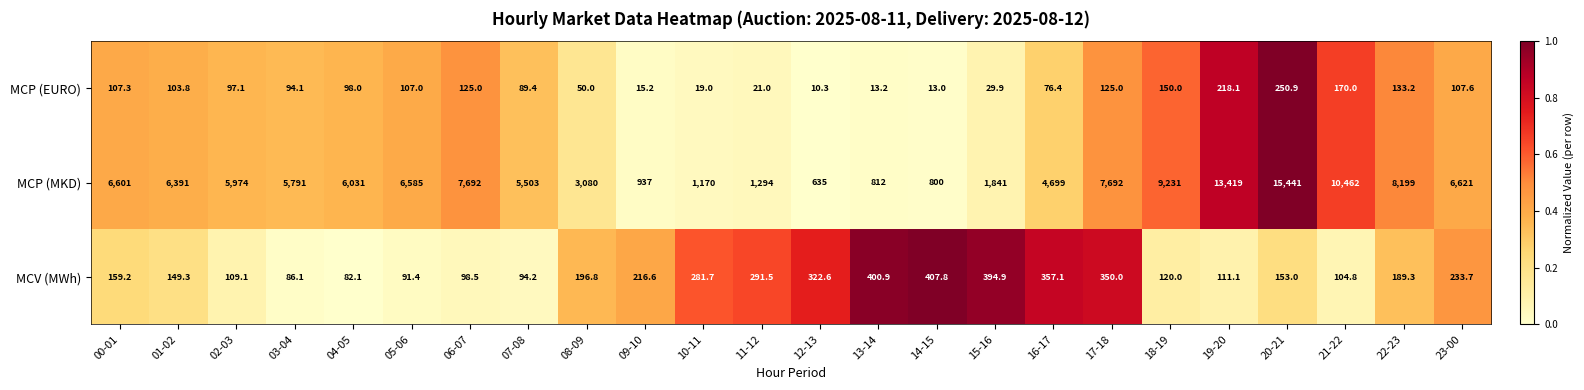

What is the sum of all MCP (MKD) values?

136901.0